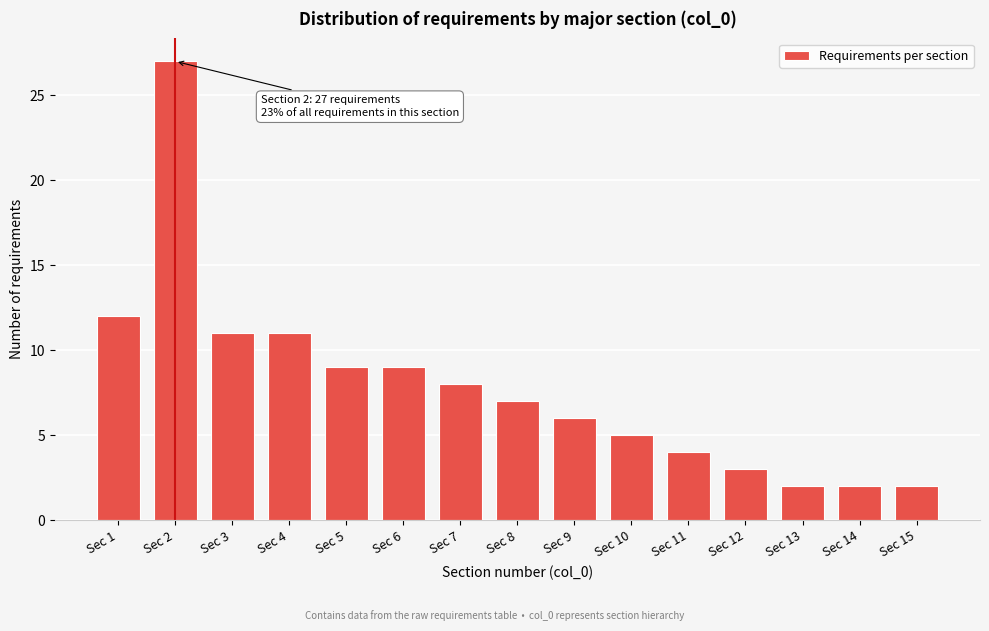

Reading left to right, what are all the values shown in this chart?

Sec 1=12	Sec 2=27	Sec 3=11	Sec 4=11	Sec 5=9	Sec 6=9	Sec 7=8	Sec 8=7	Sec 9=6	Sec 10=5	Sec 11=4	Sec 12=3	Sec 13=2	Sec 14=2	Sec 15=2